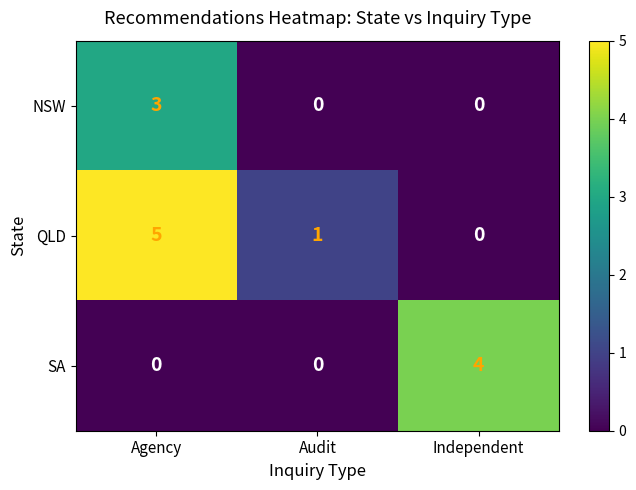

What is the greatest value displayed?

5